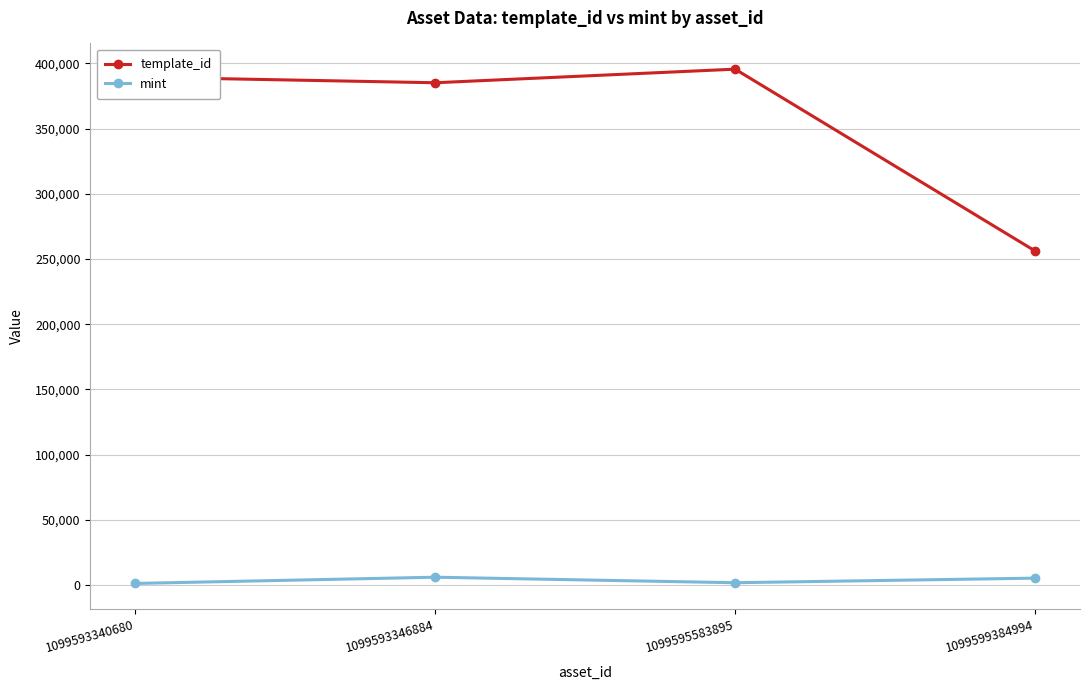

What is the average value of the mint series?

3519